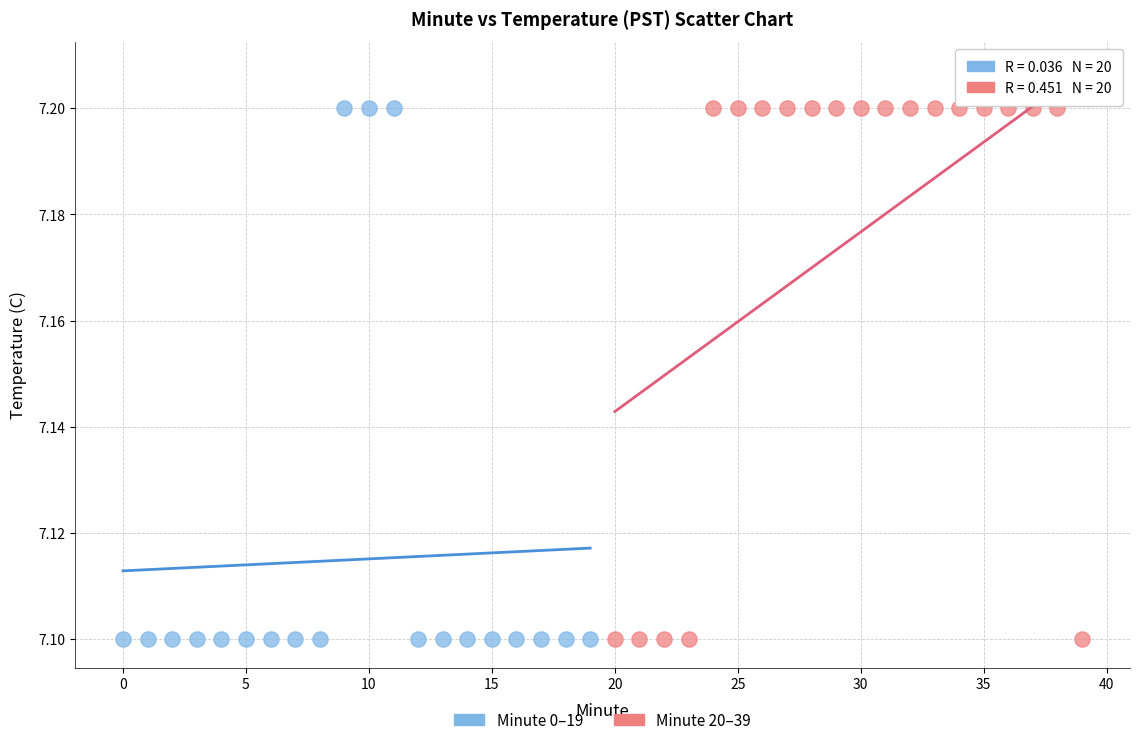

What are all the series names shown in the legend?

Minute 0–19, Minute 20–39